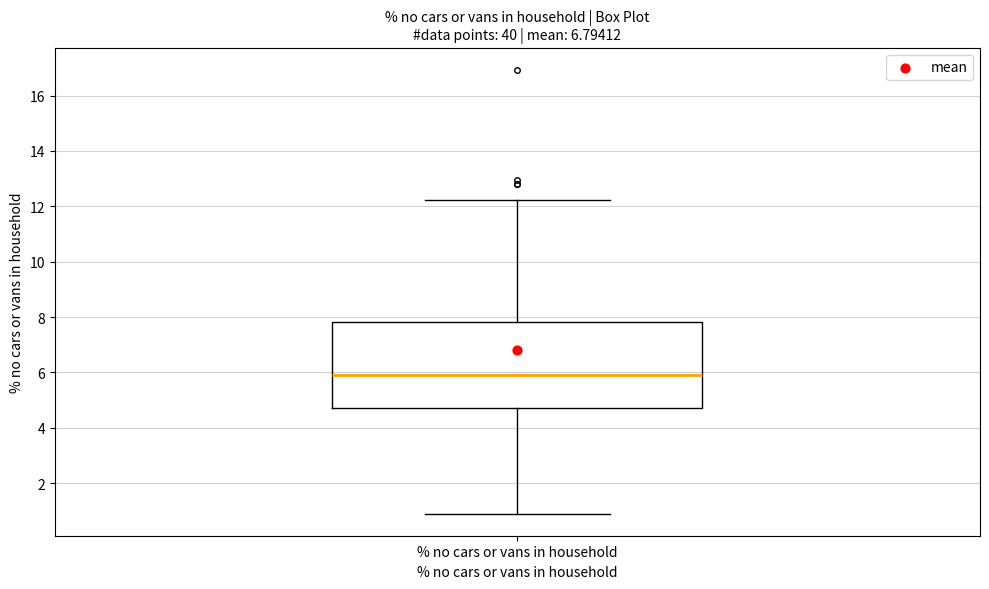

Read this box plot against the y-axis: the position of the median line, the range covered by the box, and the ends of both whiskers. The values are not printed on the chart, so give them approximately, as read against the axis.

median 6.0, box 4.8 to 7.8, whiskers 1.0 to 12.2